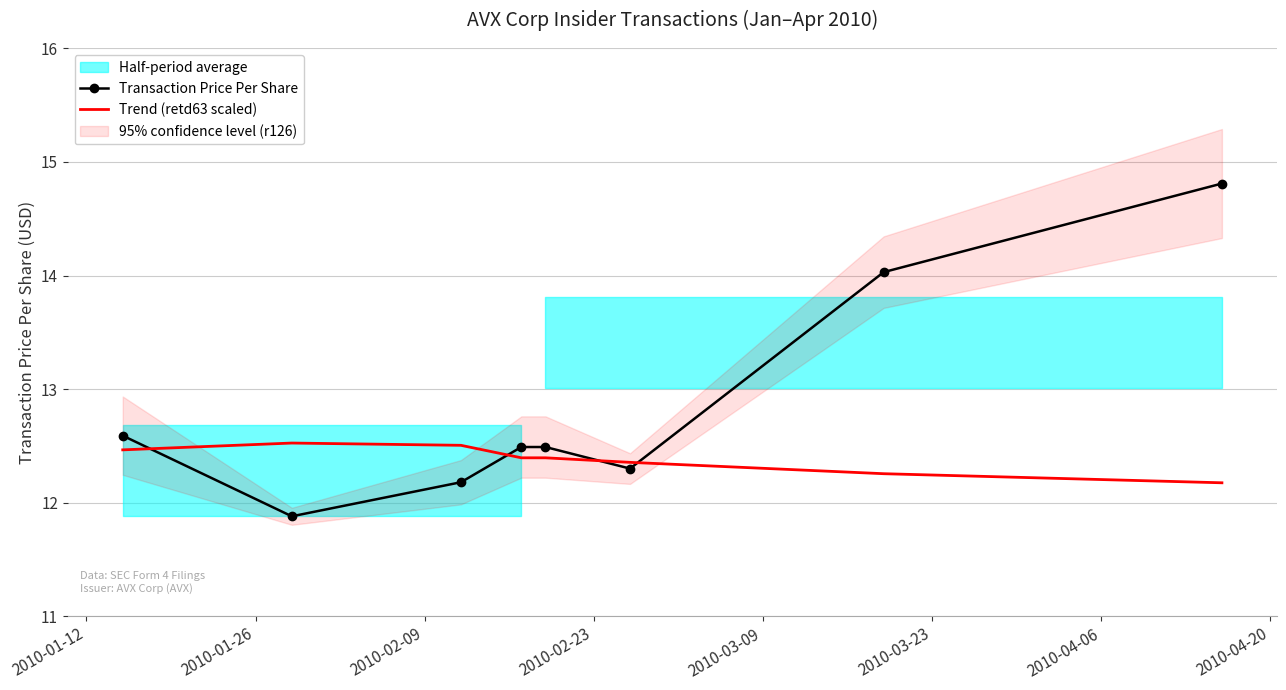

What is the minimum value for Trend (retd63 scaled)?

12.2